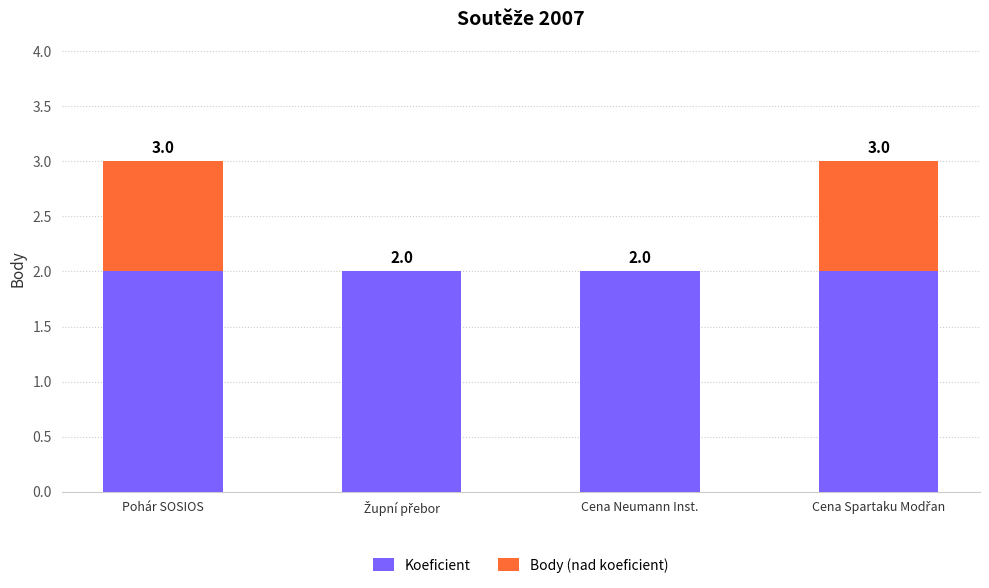

How many series are shown in this chart?

2